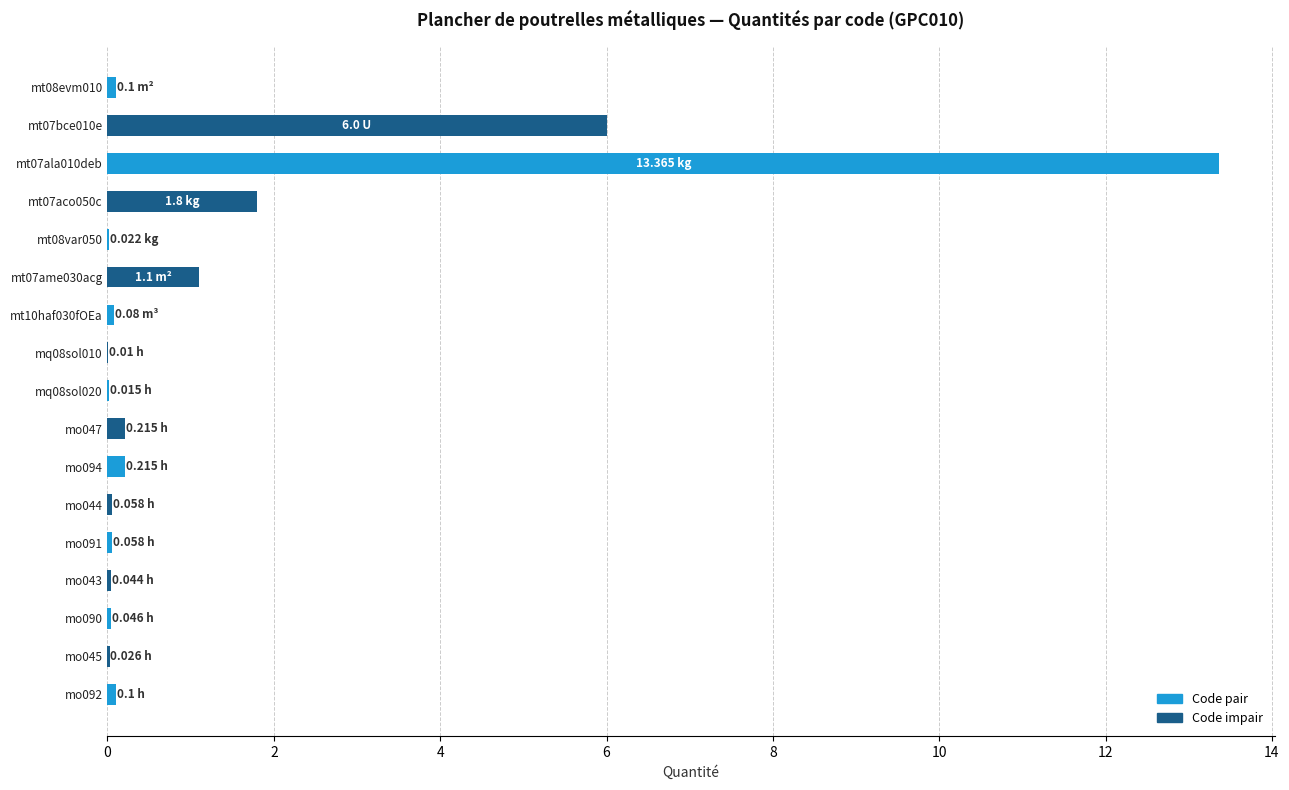

What is the sum of all values?

23.3